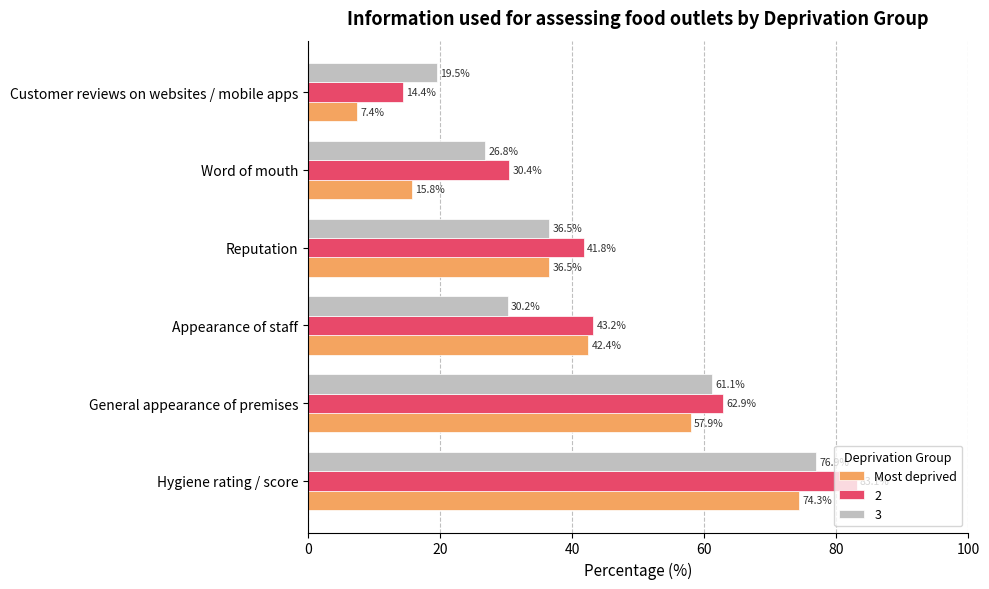

Between General appearance of premises and Word of mouth, which series saw the biggest shift?

Most deprived